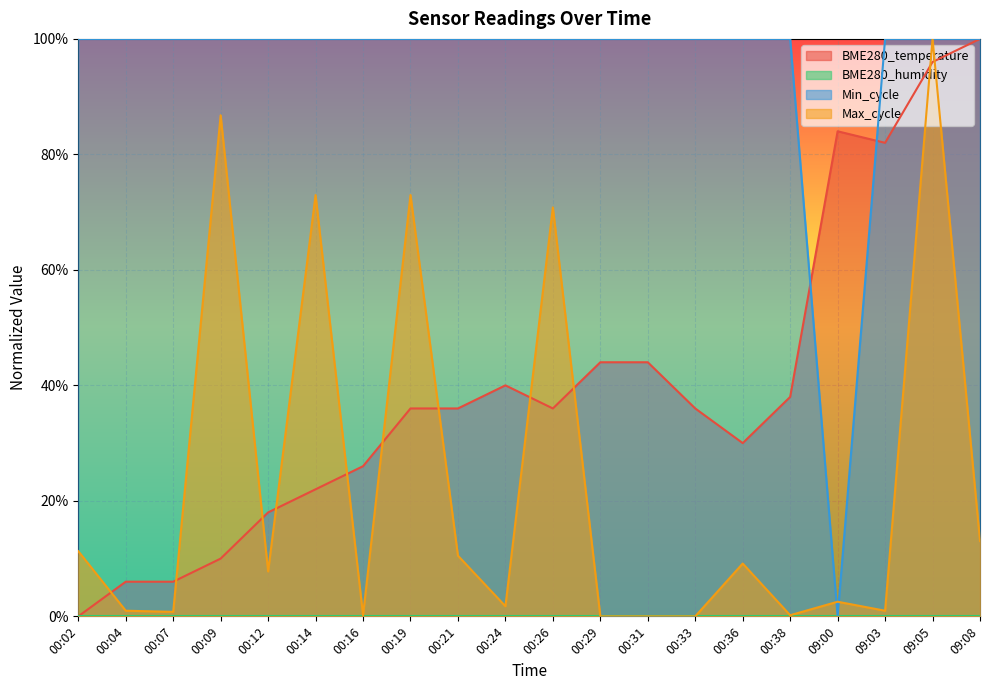

Read the BME280_temperature value at 00:16.

0.3